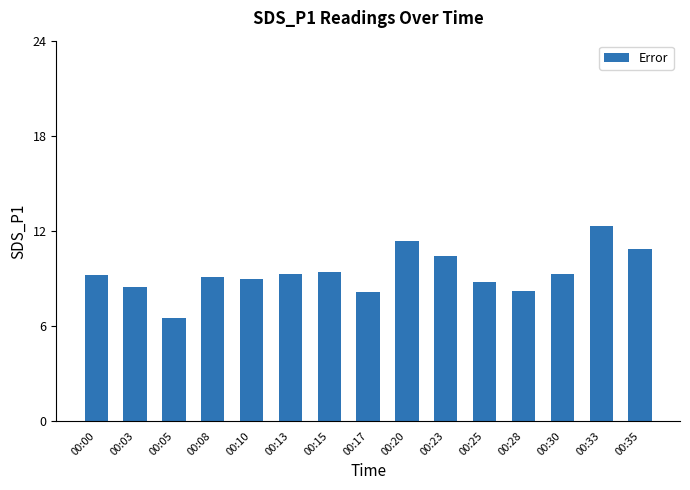

Is it true that the value at 00:20 is 2.6?

False